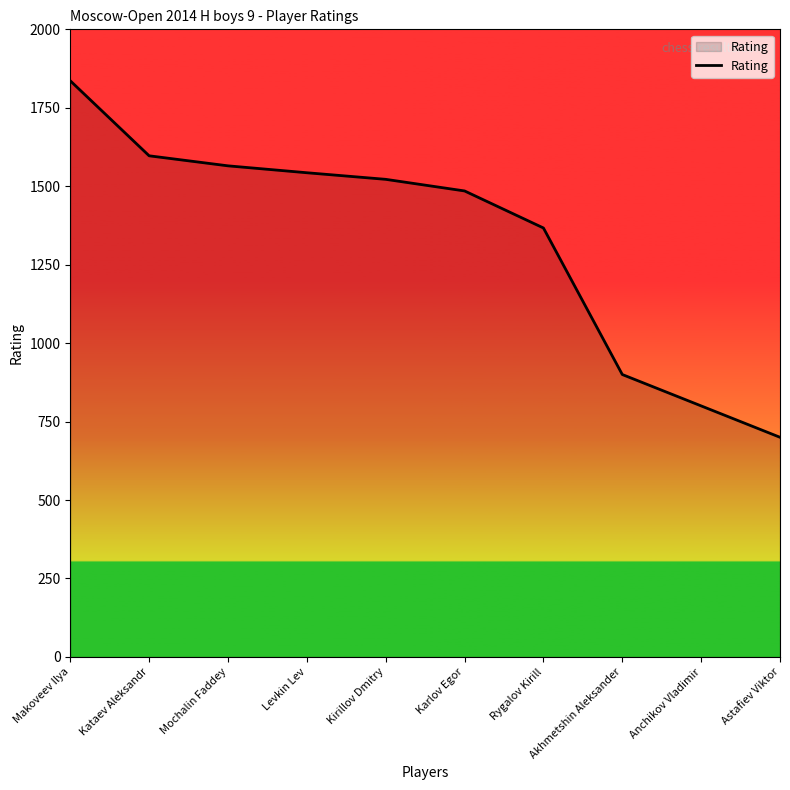

What is the sum of the values at Anchikov Vladimir and Mochalin Faddey?

2365